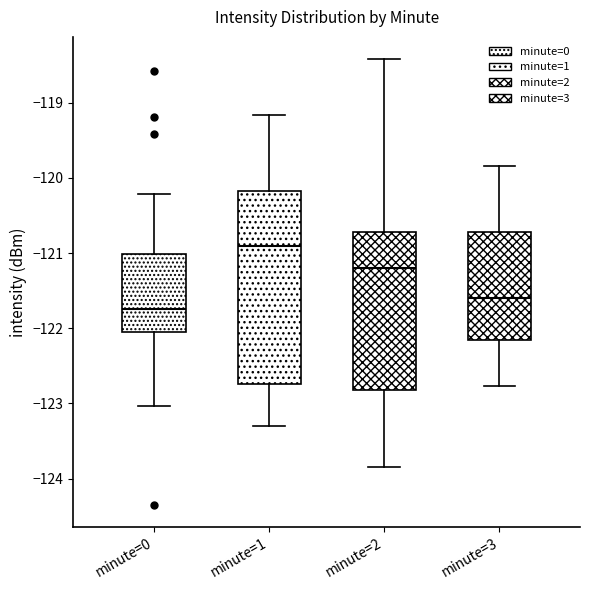

Which box has the highest median line?

minute=1